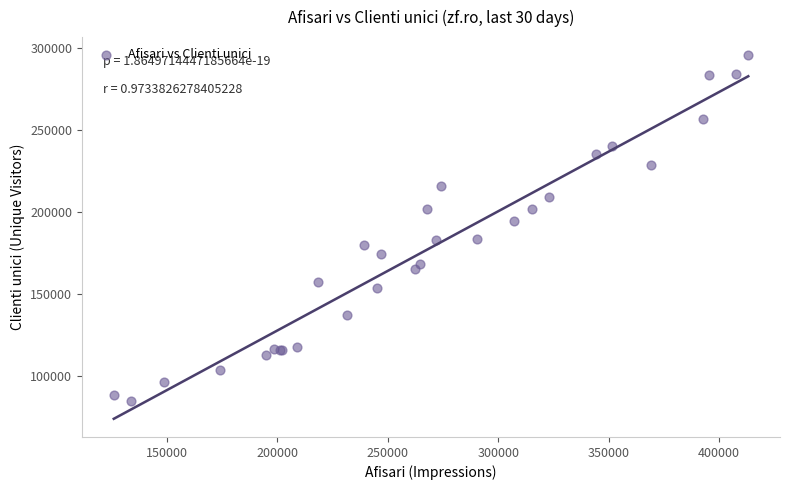

What Y value in the scatter plot is closest to 190071?

194322